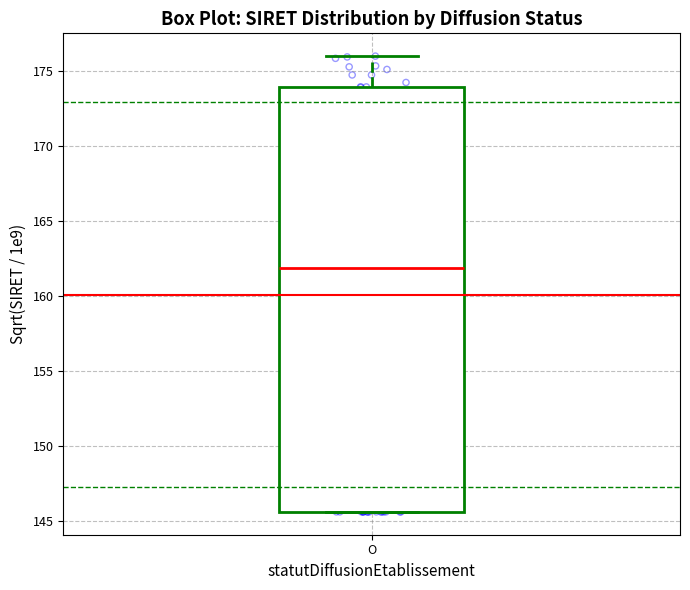

Where does the median line of the box for O sit on the y-axis? The values are not printed on the chart, so give them approximately, as read against the axis.

162.0